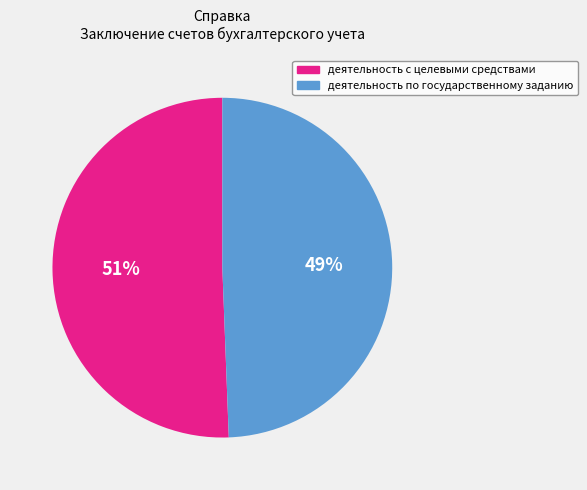

To the nearest percent, what is the combined percentage of деятельность с целевыми средствами and деятельность по государственному заданию?

100%